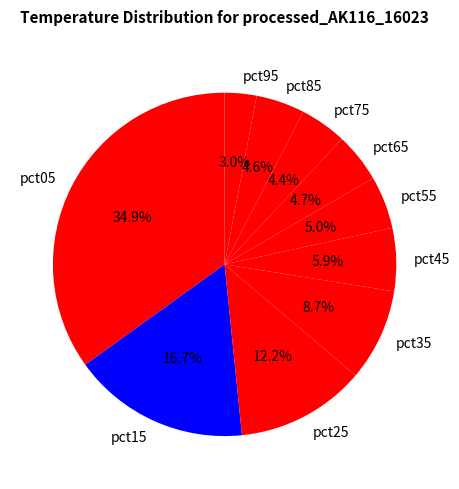

To the nearest percent, what percentage of the pie is pct95?

3%